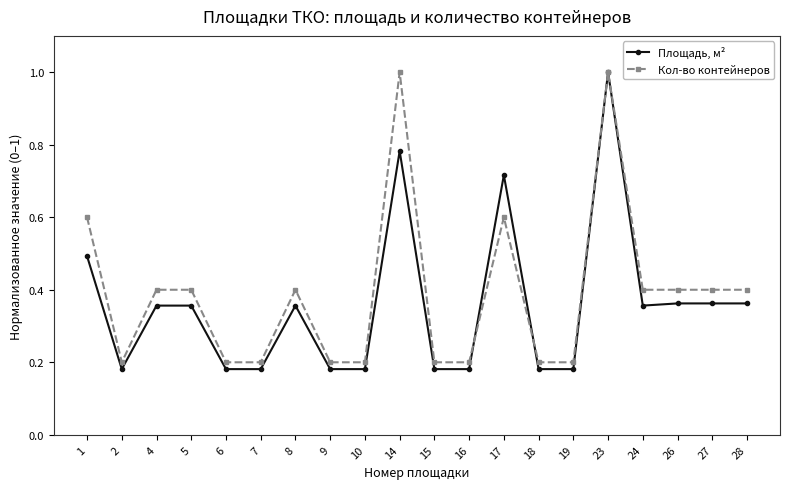

Which series changed the most between 9 and 26?

Кол-во контейнеров